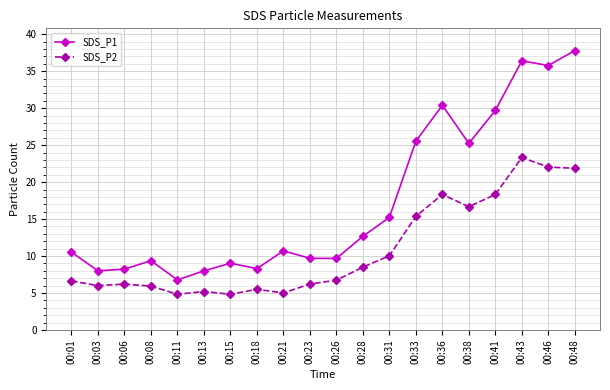

What is the difference between the second highest and minimum values in the SDS_P2 series?

17.2